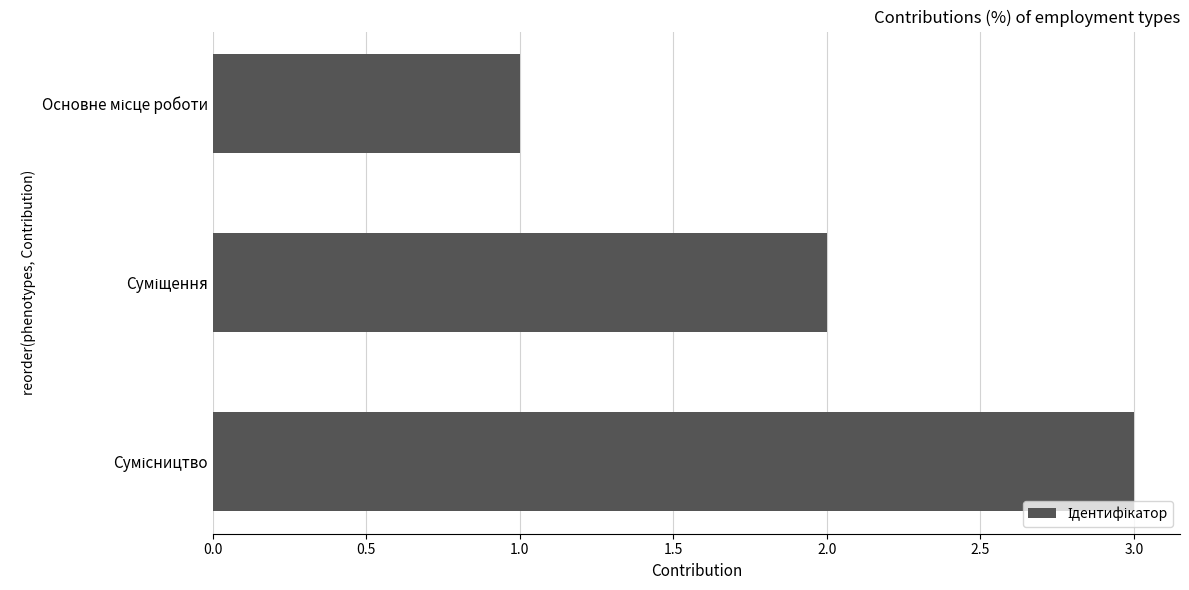

What is the greatest value displayed?

3